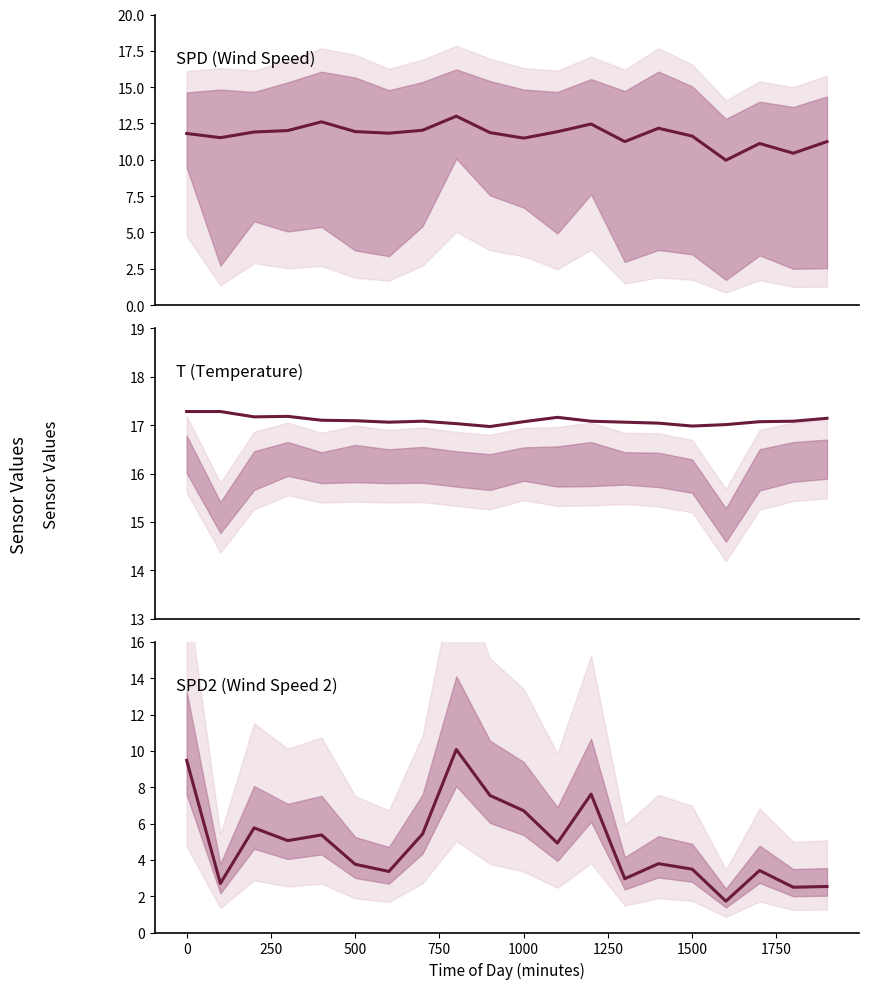

What is the difference between the T values at 2000 and 10?

0.1